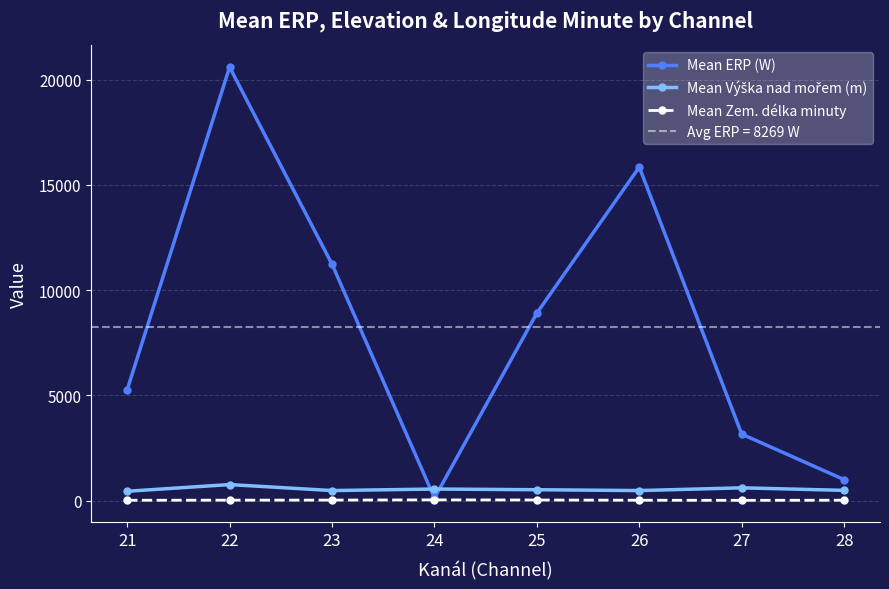

What is the sum of all Mean Výška nad mořem (m) values?

4345.0